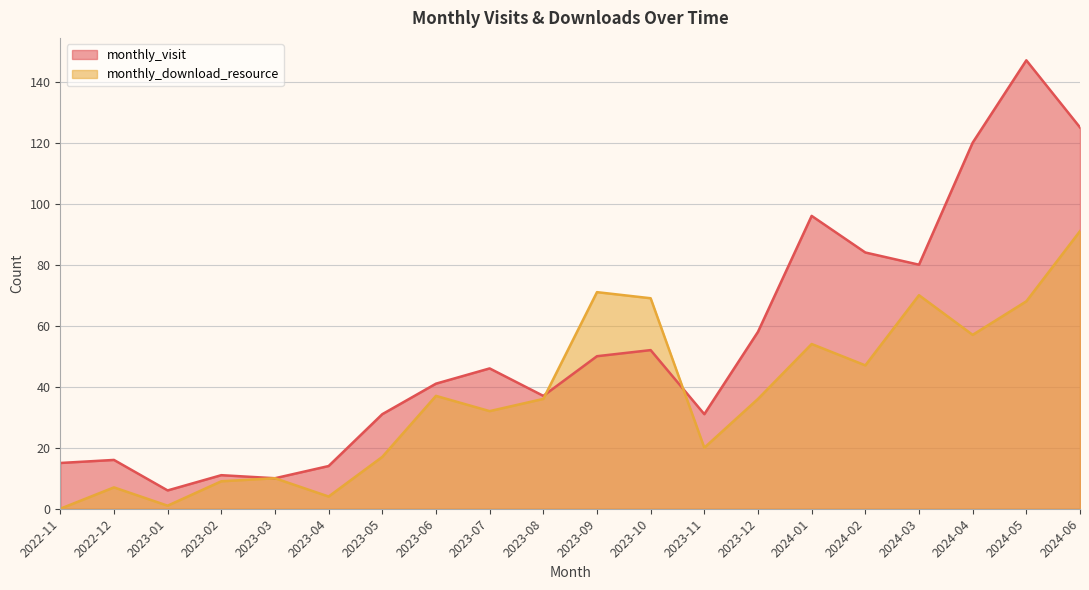

What are all the series names shown in the legend?

monthly_visit, monthly_download_resource